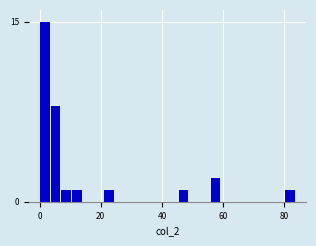

Read against the x-axis, roughly where is the centre of the tallest bar?

2